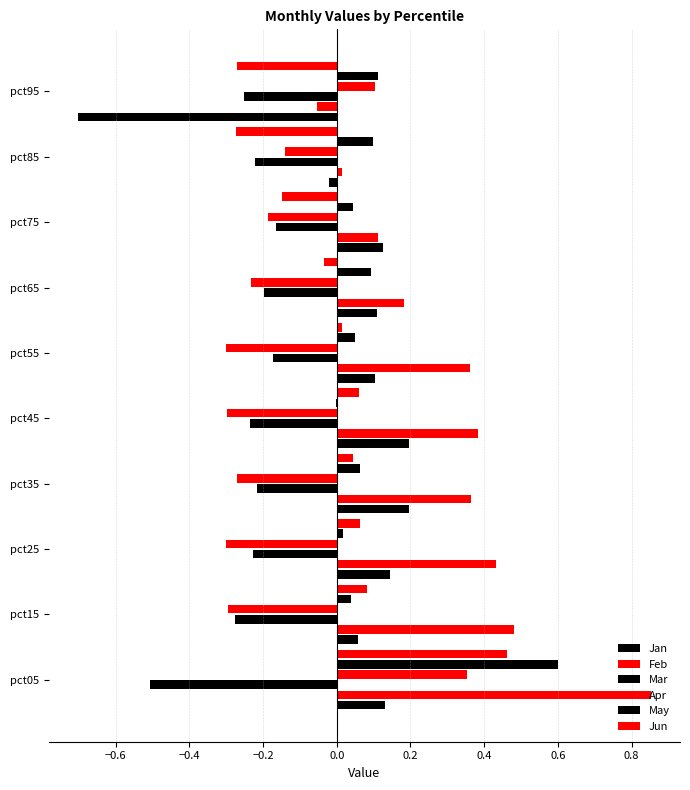

How many data points does each series have?

10